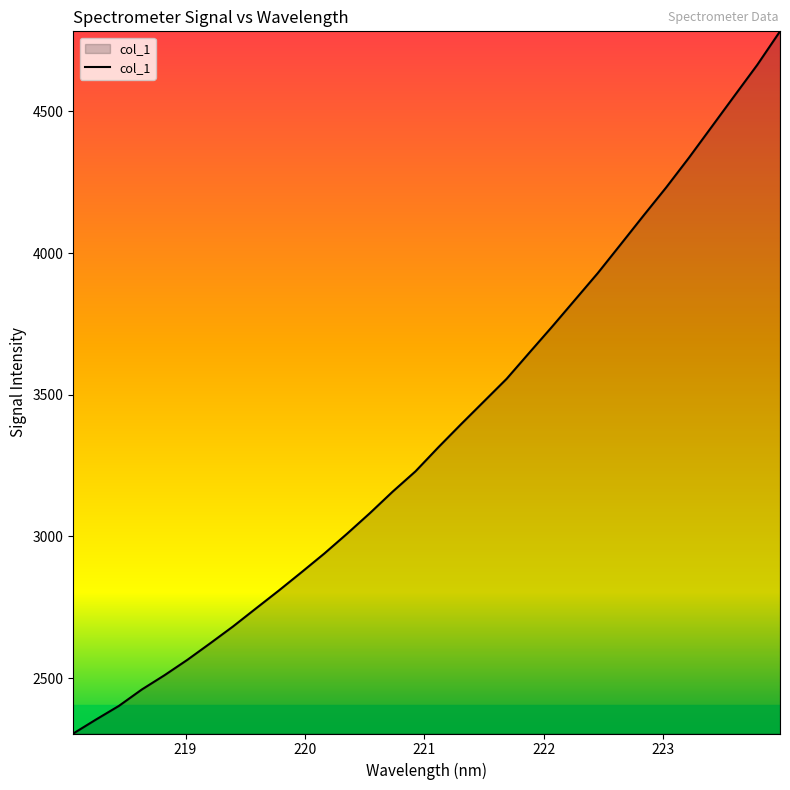

What is the difference between the maximum and minimum values?

2478.6